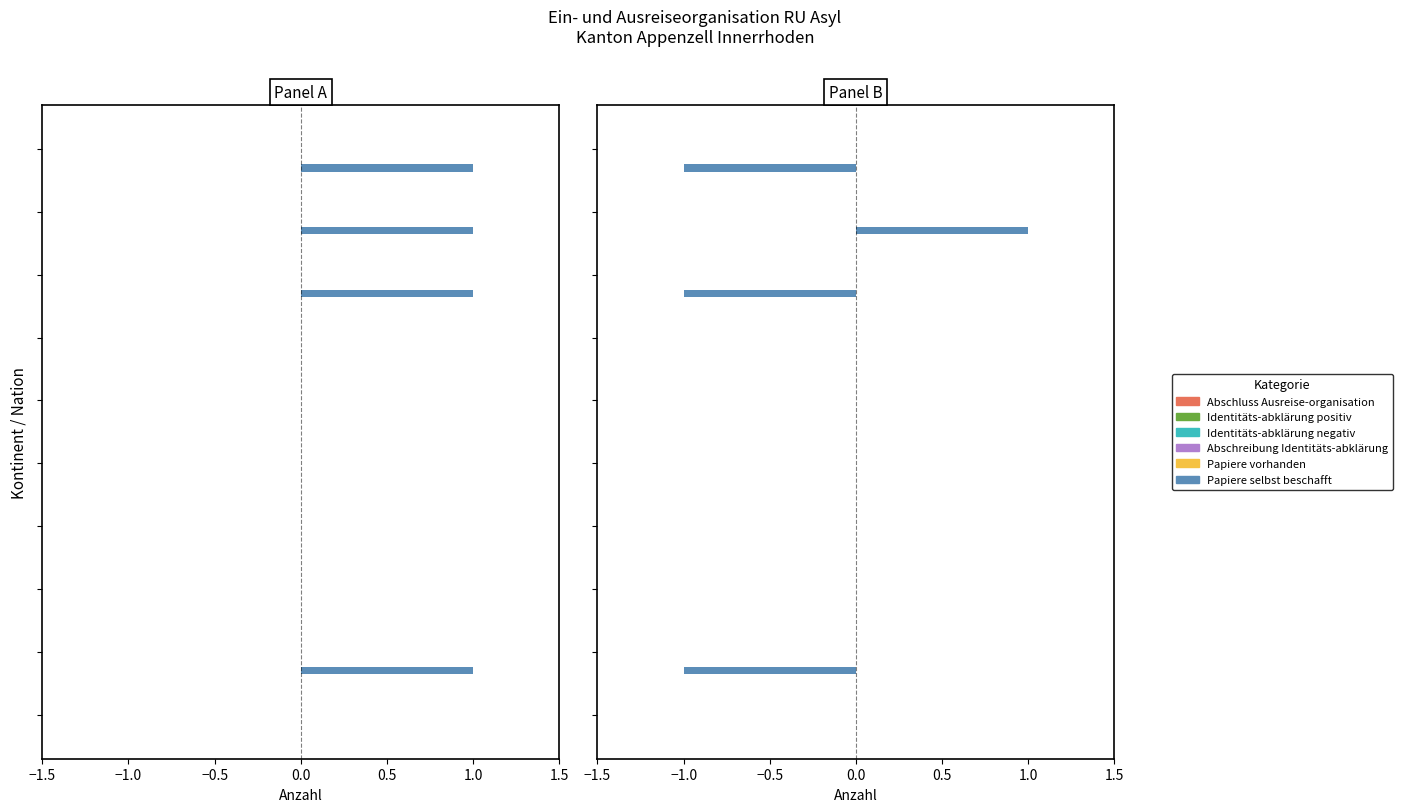

Is the value of Papiere vorhanden at 8 greater than the value of Abschreibung Identitäts-abklärung at 1.5?

No